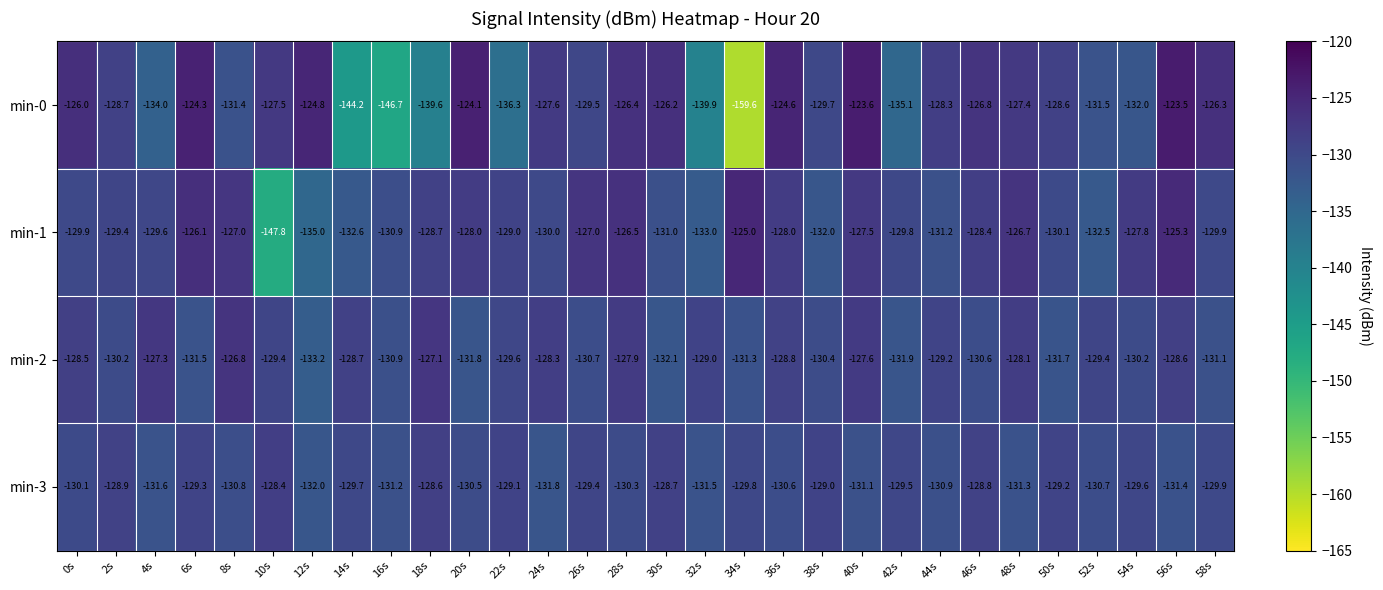

How many distinct data groups are displayed?

4